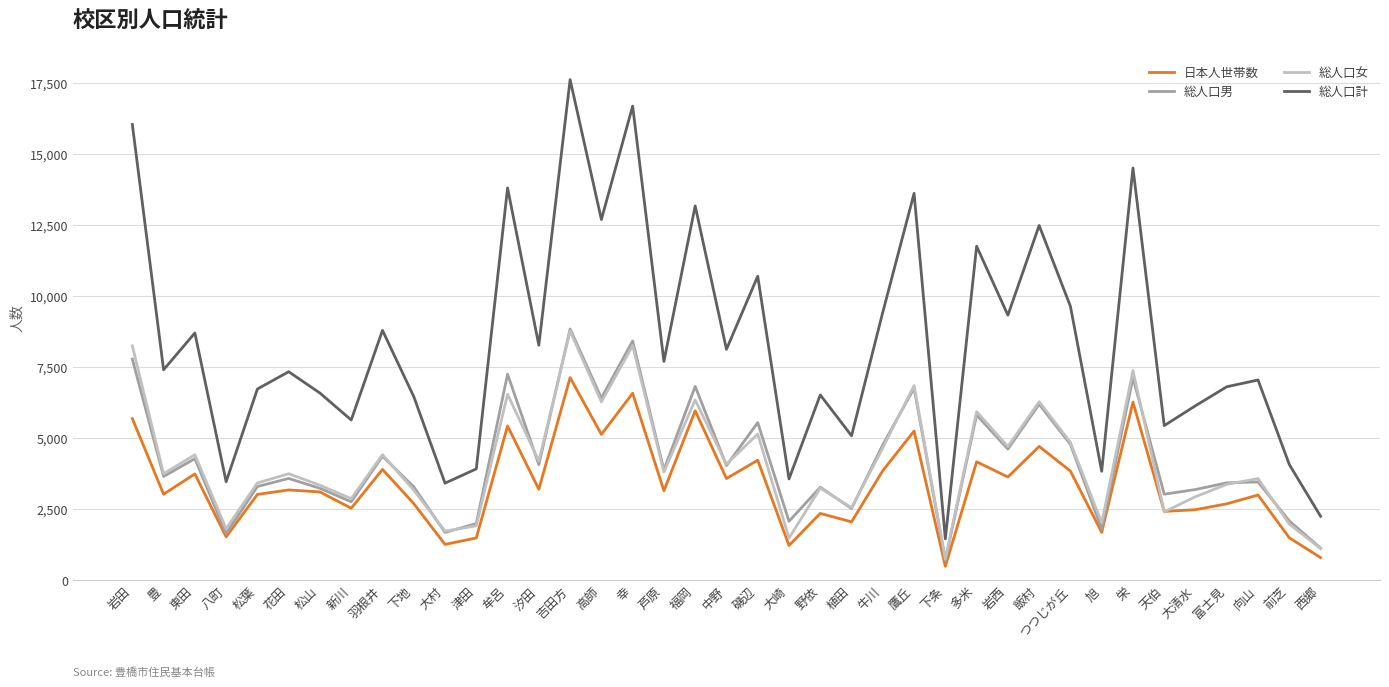

Is the value of 総人口男 at 汐田 greater than the value of 総人口計 at 植田?

No